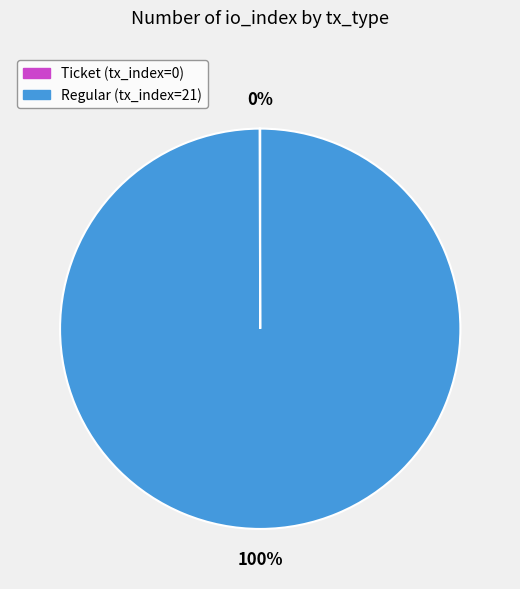

To the nearest percent, what portion does Regular (tx_index=21) represent?

100%